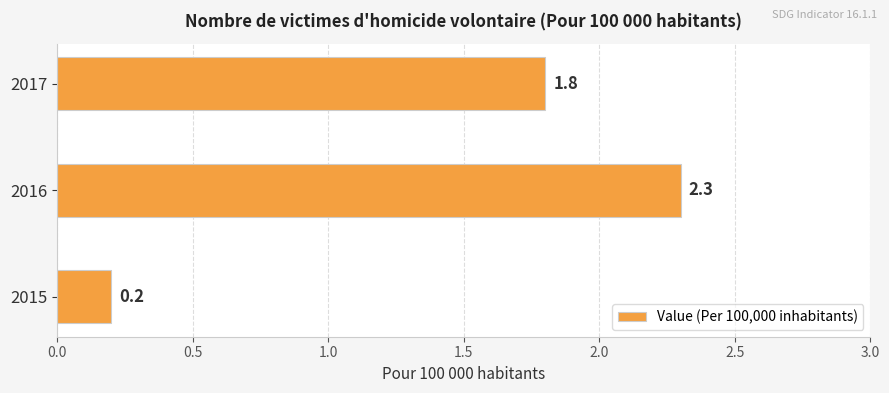

At which label is the value closest to 1?

2015